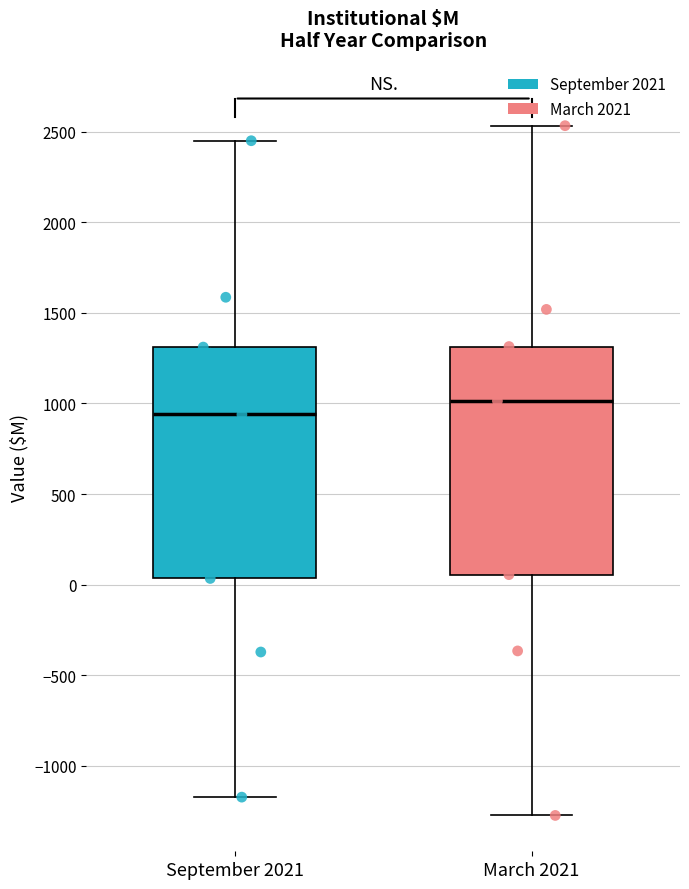

Where does the upper whisker of the box for September 2021 end on the y-axis? The values are not printed on the chart, so give them approximately, as read against the axis.

2450